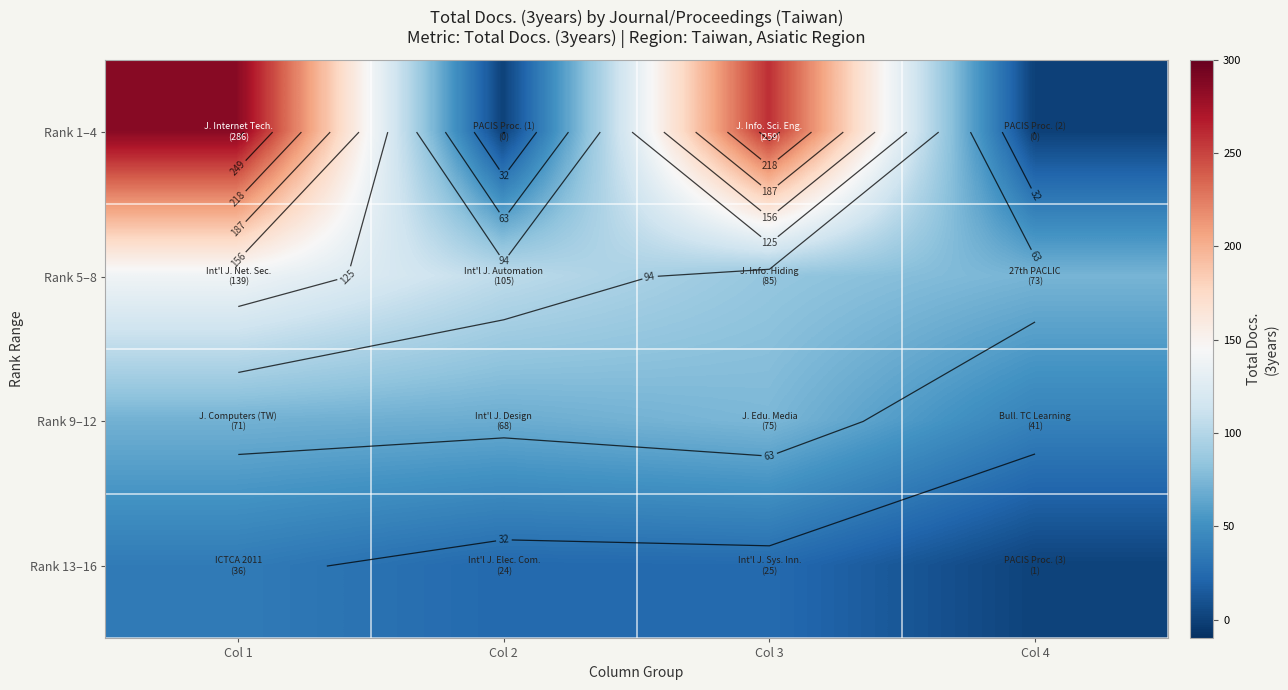

What is the difference between the maximum and minimum values in the Rank 1–4 series?

286